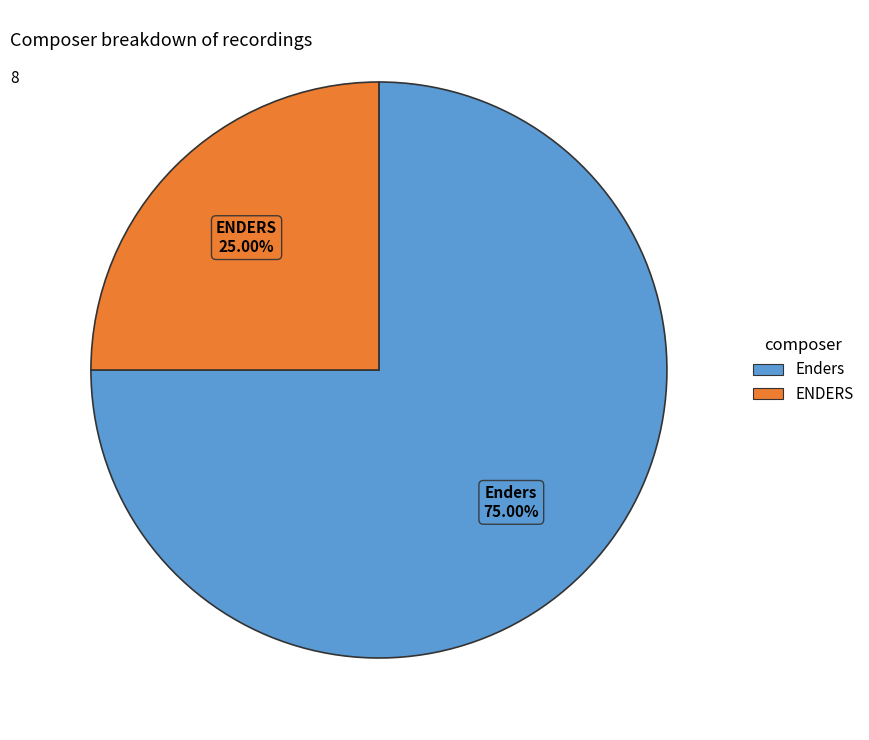

The ENDERS slice represents 25% of the pie. True or false?

True